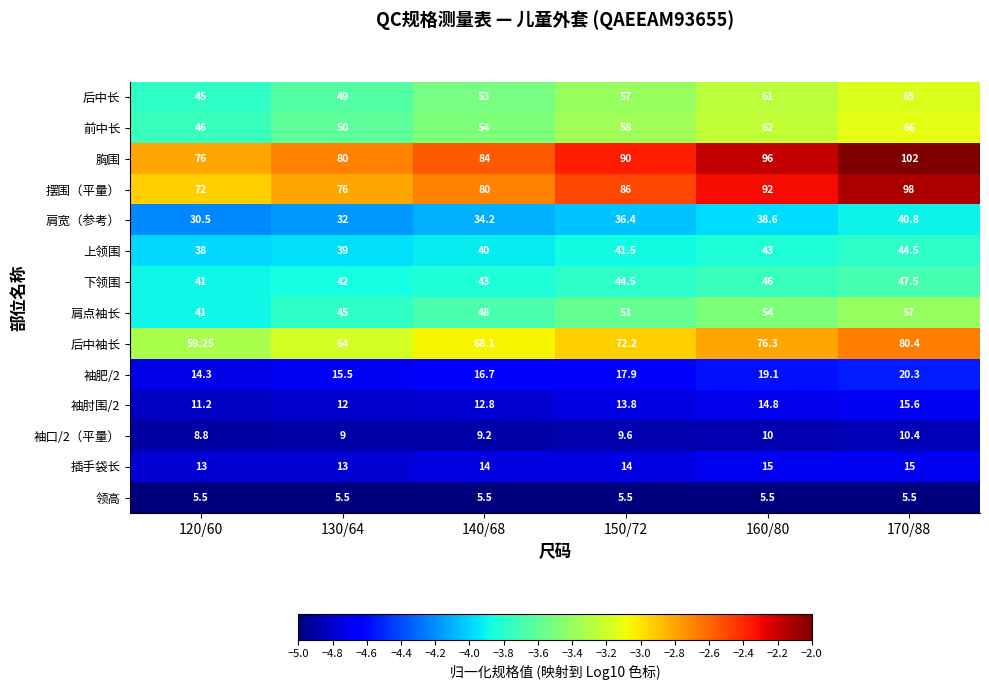

Between 120/60 and 130/64, which series saw the biggest shift?

后中袖长